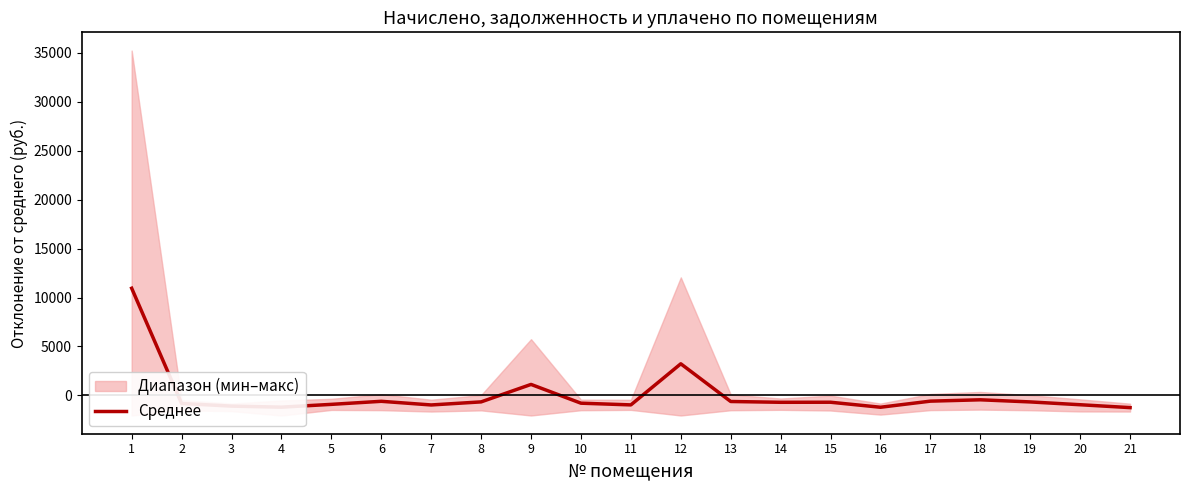

How many data points are less than -709?

11